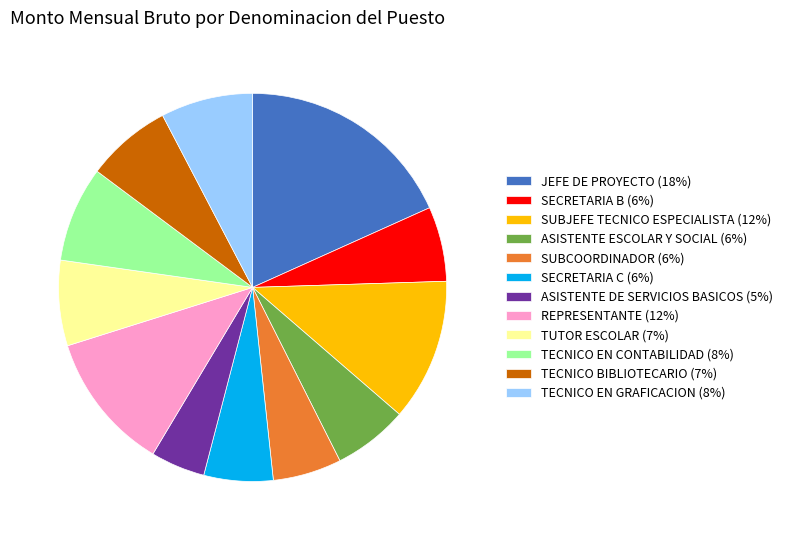

The REPRESENTANTE slice represents 1% of the pie. True or false?

False